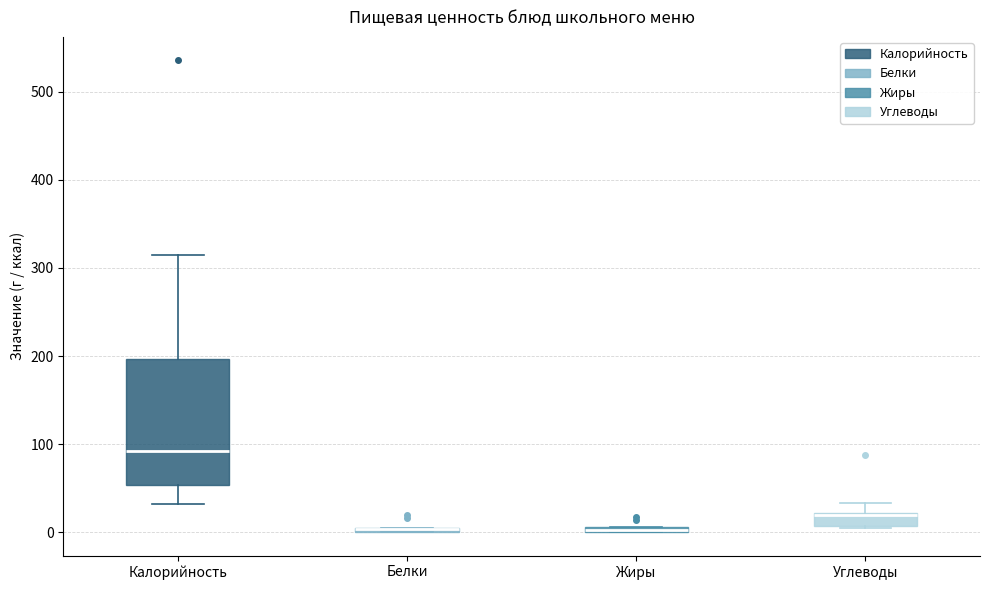

Which box is the tallest, from its lower edge to its upper edge?

Калорийность